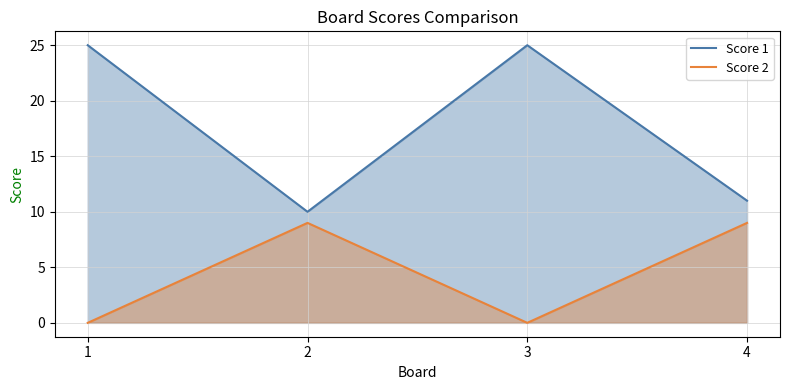

How many interior local peaks does the Score 1 series have?

1